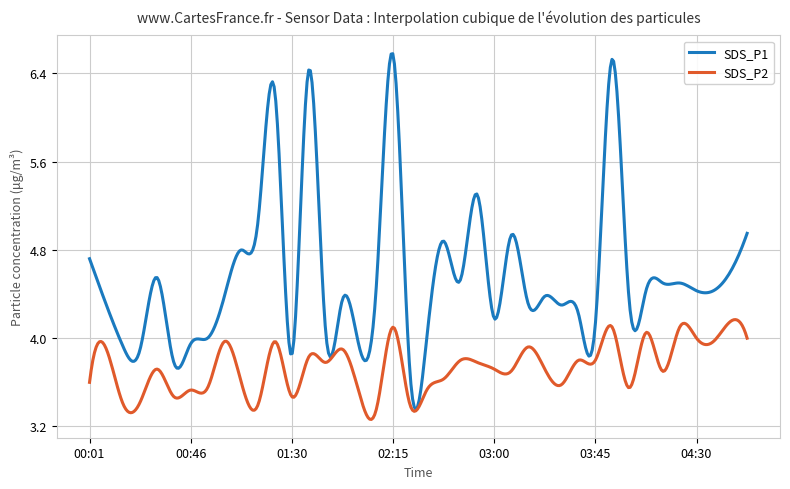

Rank the series by their maximum value, from highest to lowest.

SDS_P1, SDS_P2